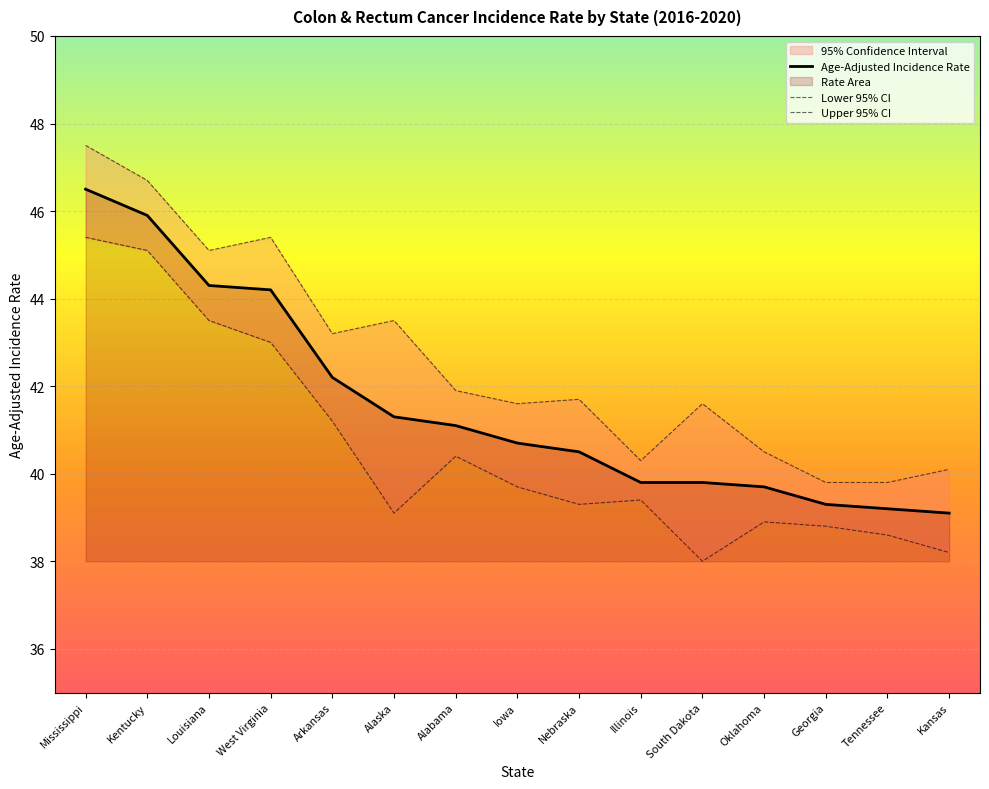

The Upper 95% CI series shows 40.3 at Illinois. True or false?

True